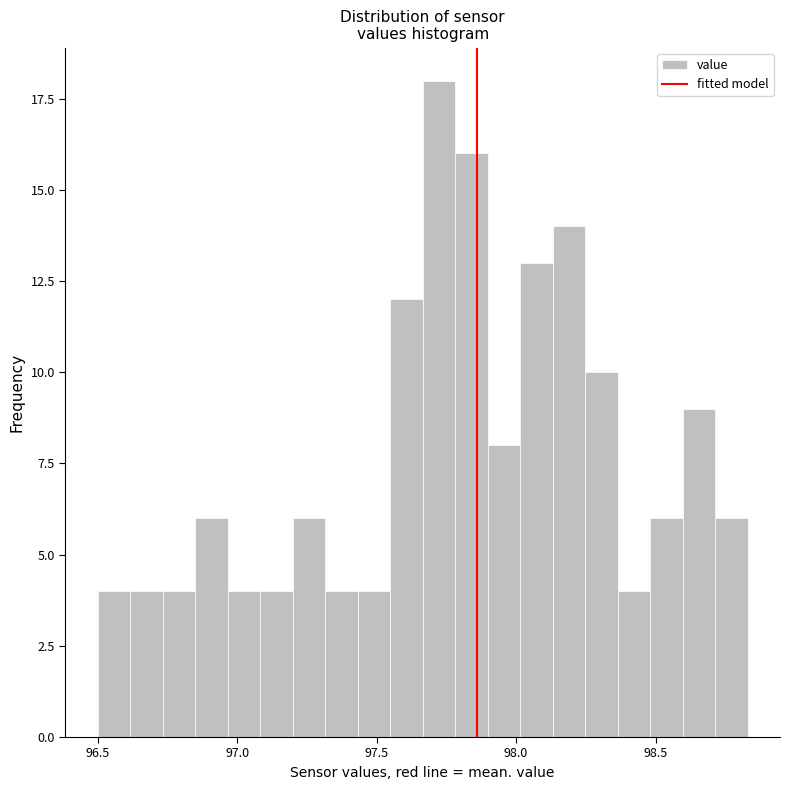

Around what value on the x-axis is the tallest bar? Give the approximate position of its centre, as read against the axis.

97.70